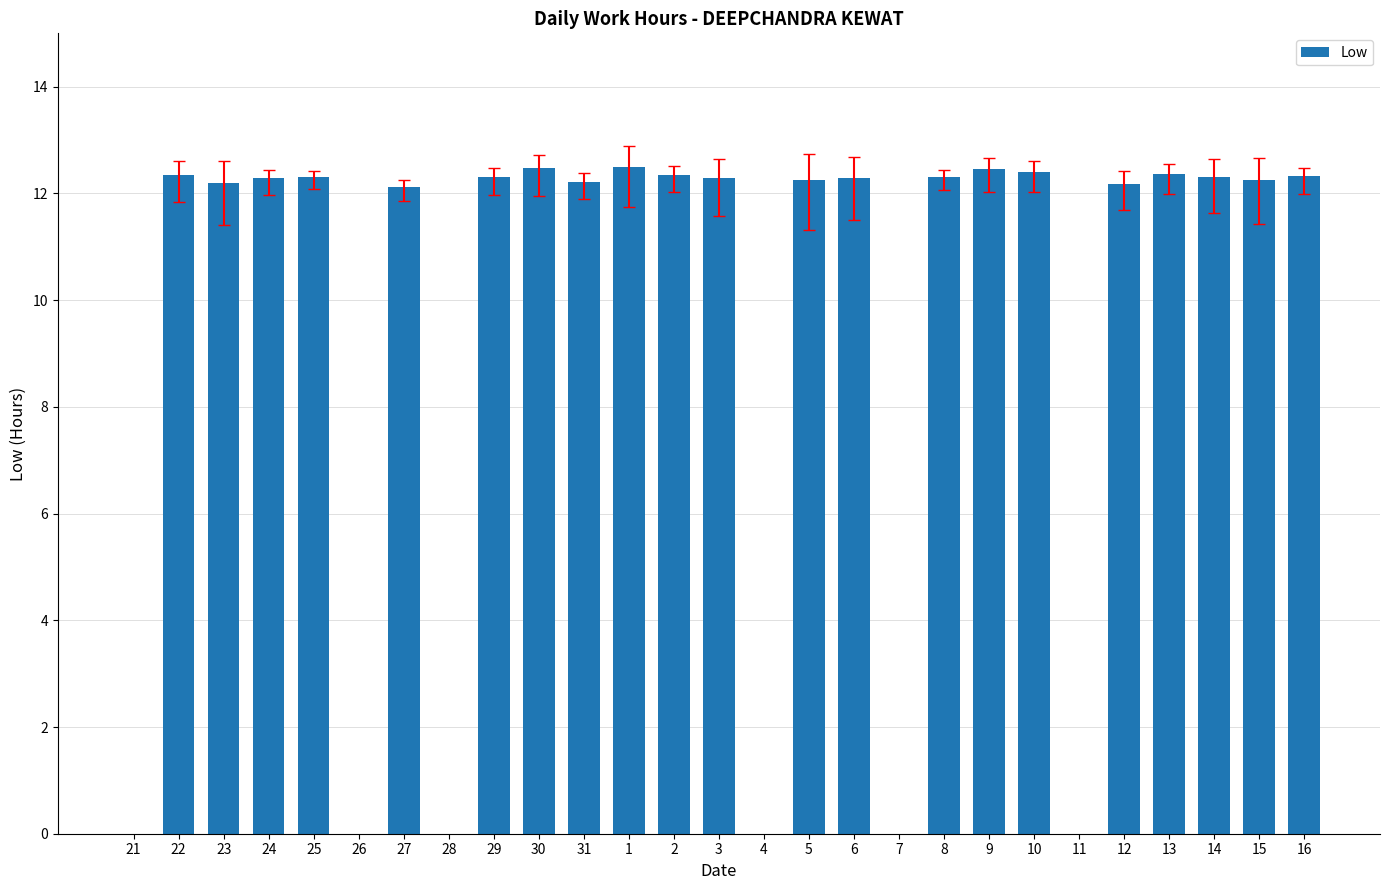

How many data points are above 12?

21